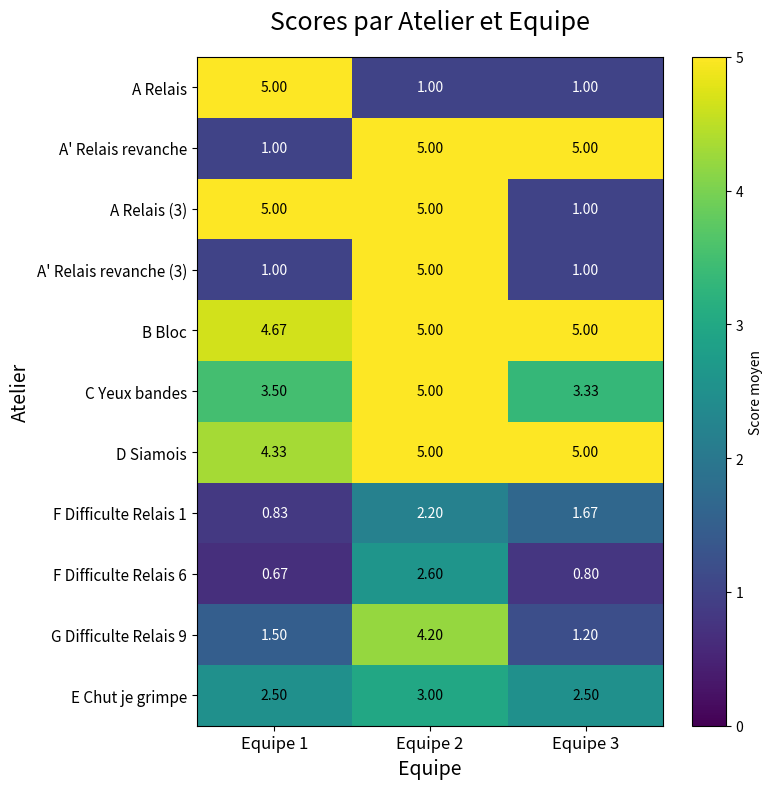

Which series has the largest total across all categories?

B Bloc